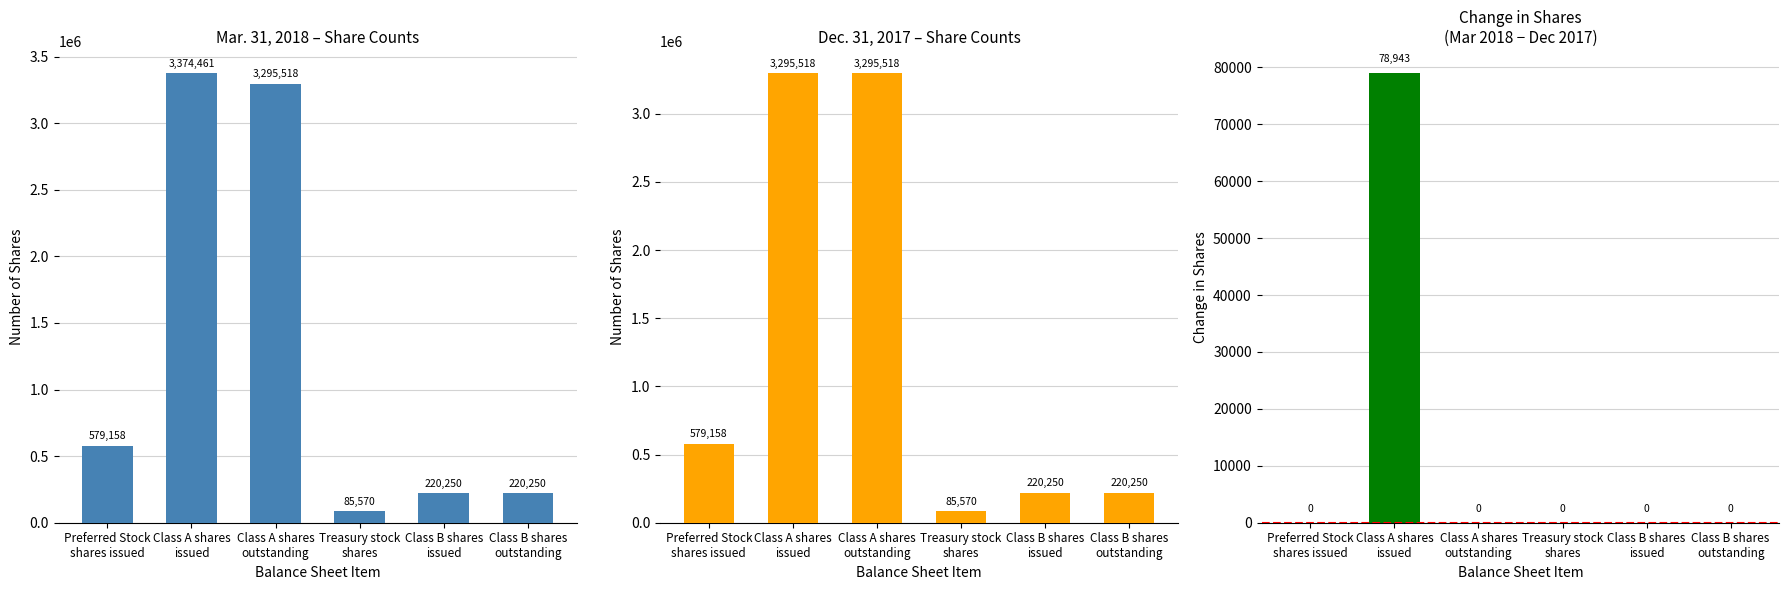

Reading right to left, extract all data points from this chart.

Mar. 31, 2018: 220250	220250	85570	3295518	3374461	579158
Dec. 31, 2017: 220250	220250	85570	3295518	3295518	579158
Change (Mar 2018 - Dec 2017): 0	0	0	0	78943	0